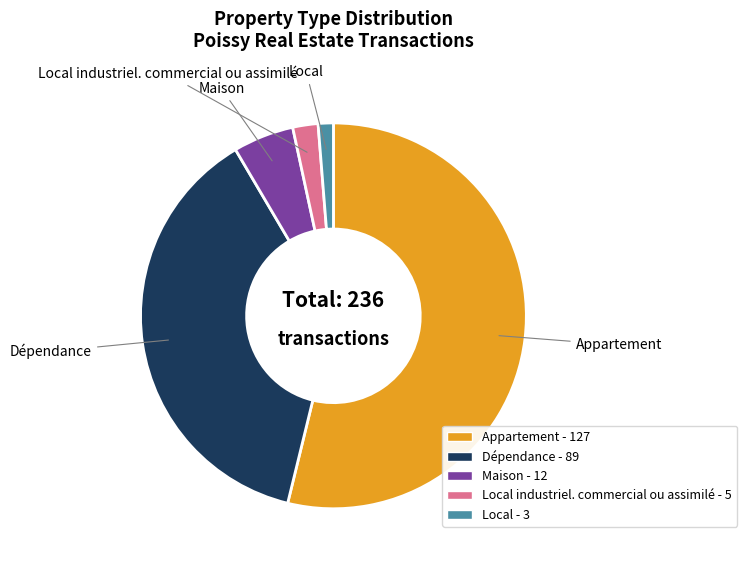

Is there a majority slice in this chart?

Yes